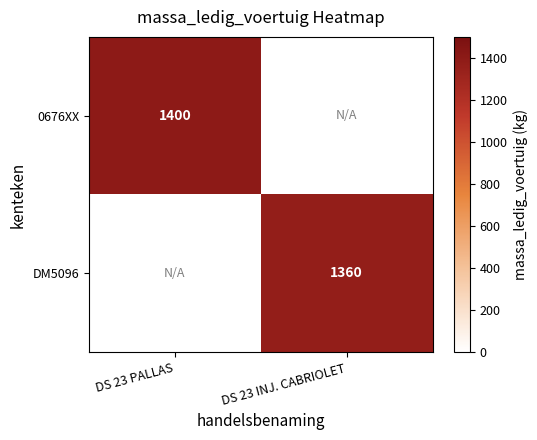

The 0676XX series shows 715 at DS 23 PALLAS. True or false?

False